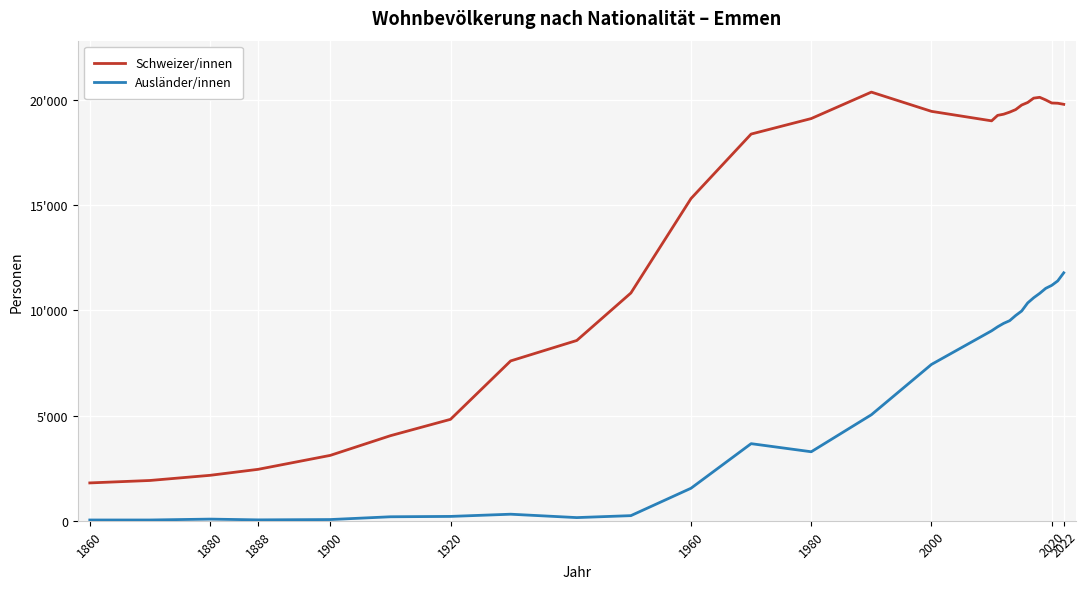

At how many categories does at least one series exceed 12828?

18